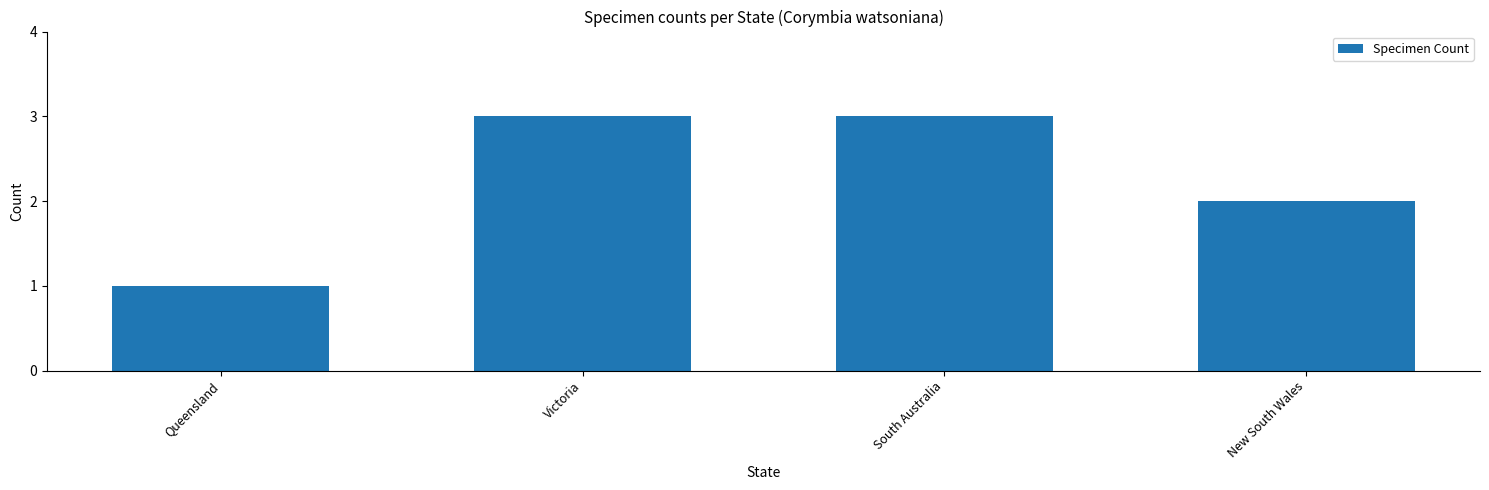

What is the difference between the second highest and second lowest values?

1